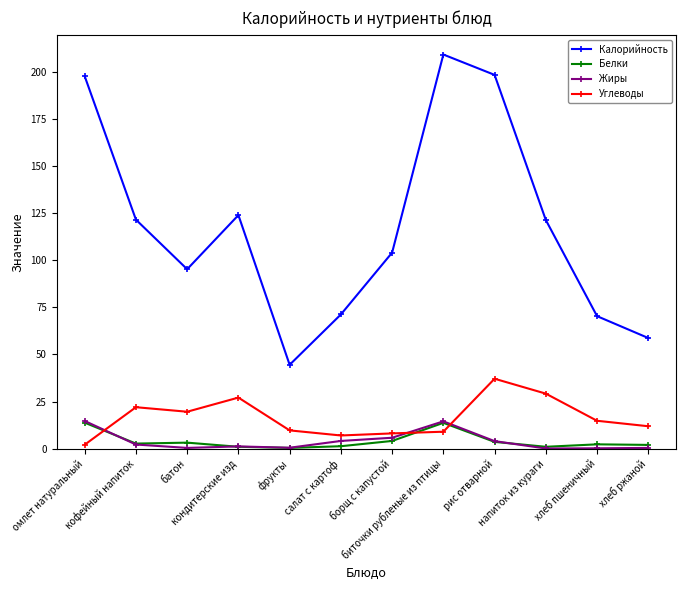

What is the label of the 6th point from the left?

салат с картоф